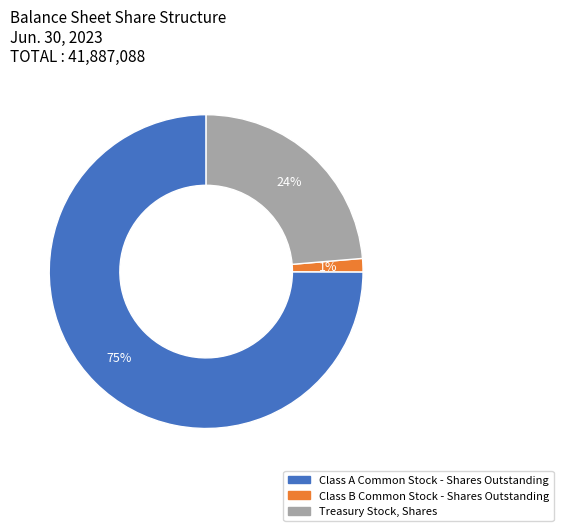

Which has a higher value, Class B Common Stock - Shares Outstanding or Class A Common Stock - Shares Outstanding?

Class A Common Stock - Shares Outstanding